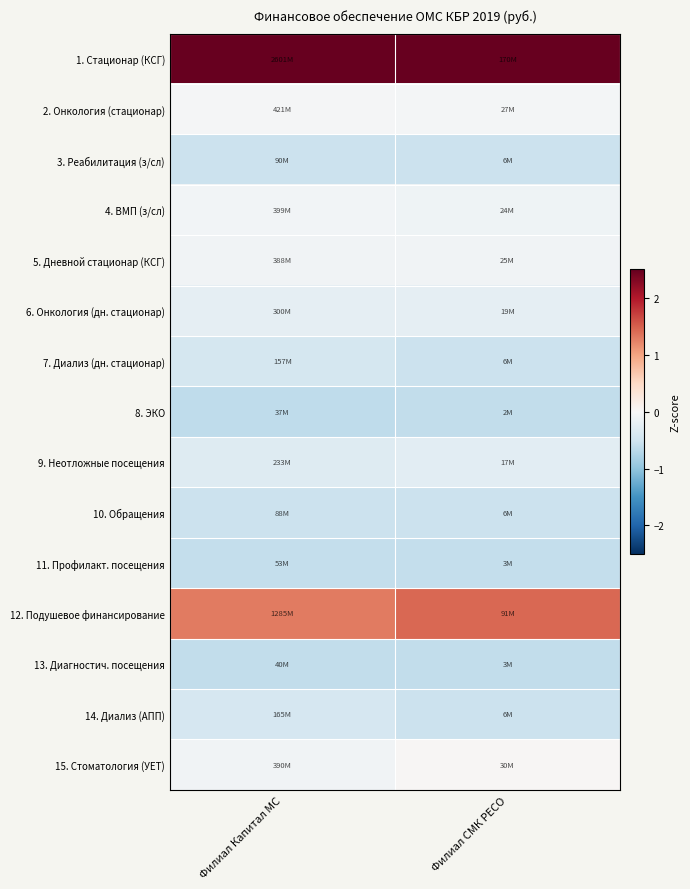

How many categories are shown in the chart?

2